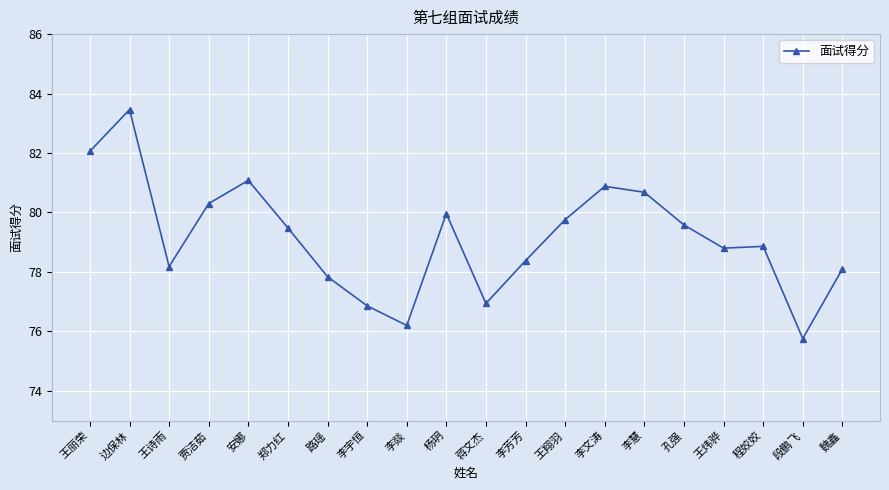

What is the ratio of the value at 边保林 to the value at 杨玥?

1.0